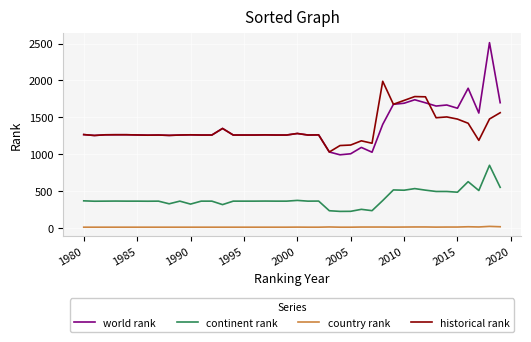

List the series in order of their peak value, lowest first.

country rank, continent rank, historical rank, world rank